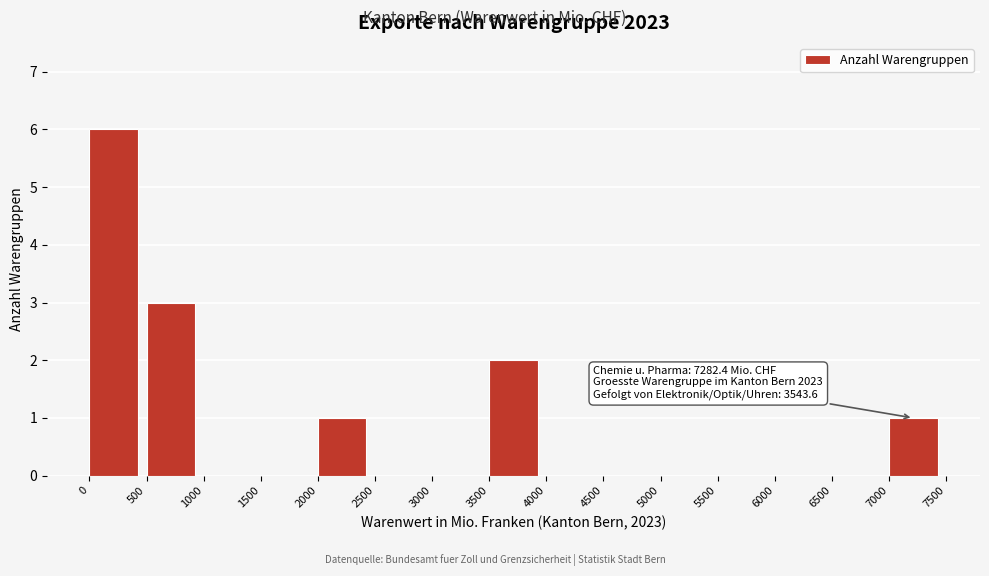

Over which range of the x-axis is the bar tallest?

0 to 500